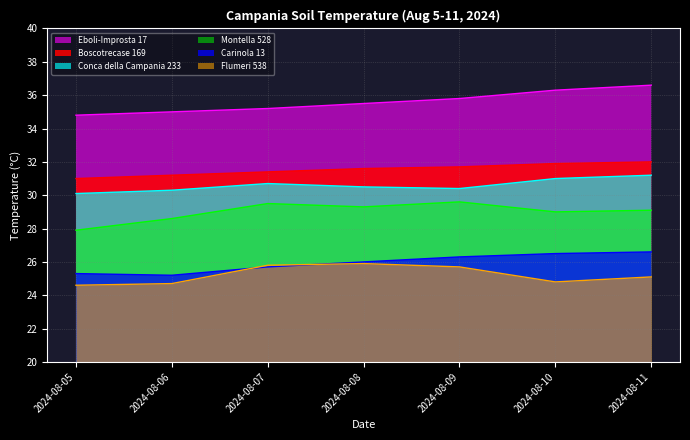

How many data points in Montella 528 are less than 29?

2